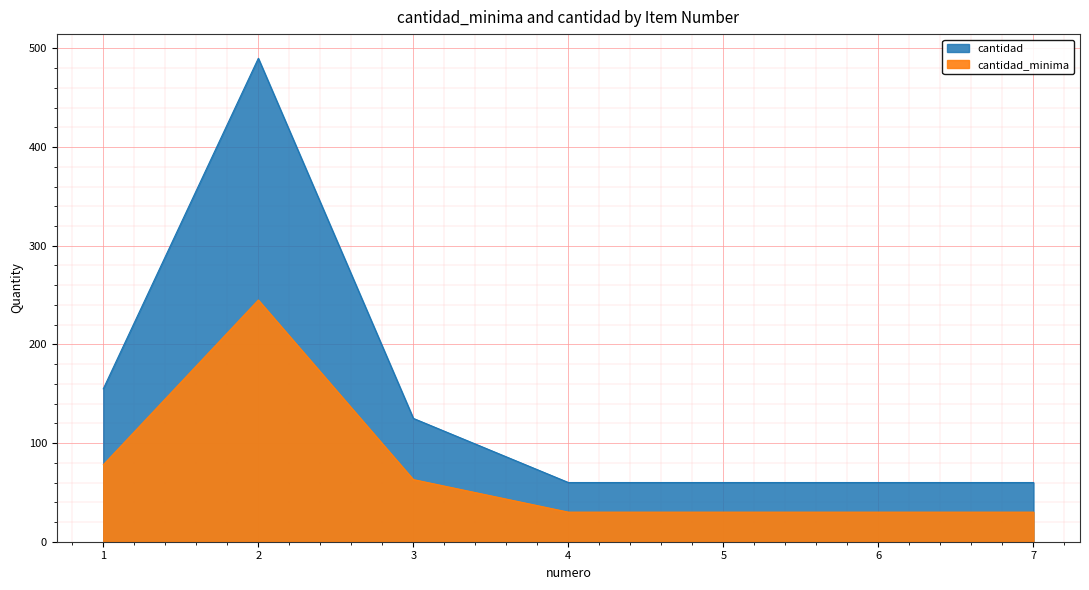

True or false: cantidad and cantidad_minima cross at least once.

False